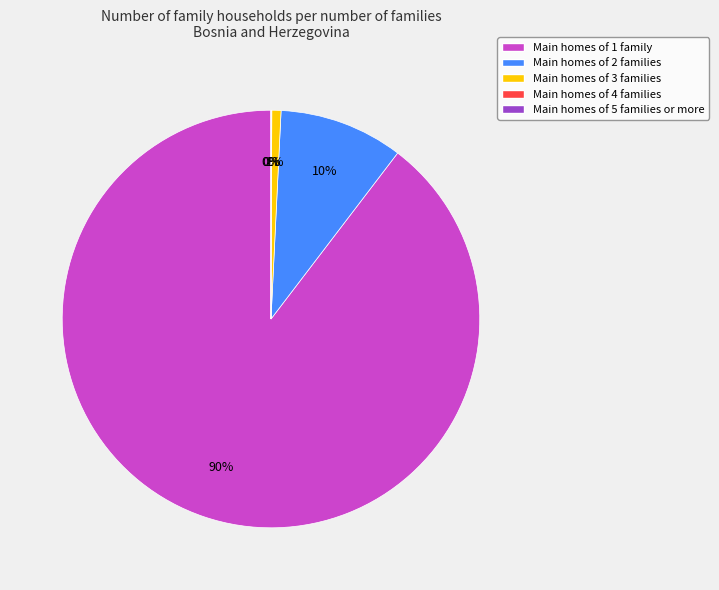

To the nearest percent, what is the average slice percentage?

20%